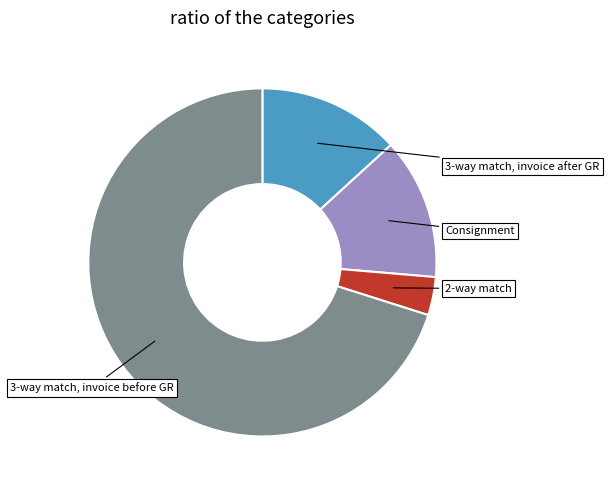

Does any single category account for the majority?

Yes